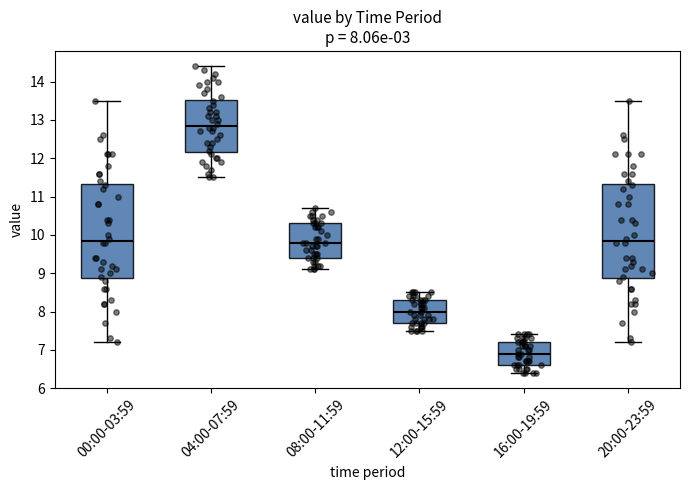

Which box has the highest median line?

04:00-07:59